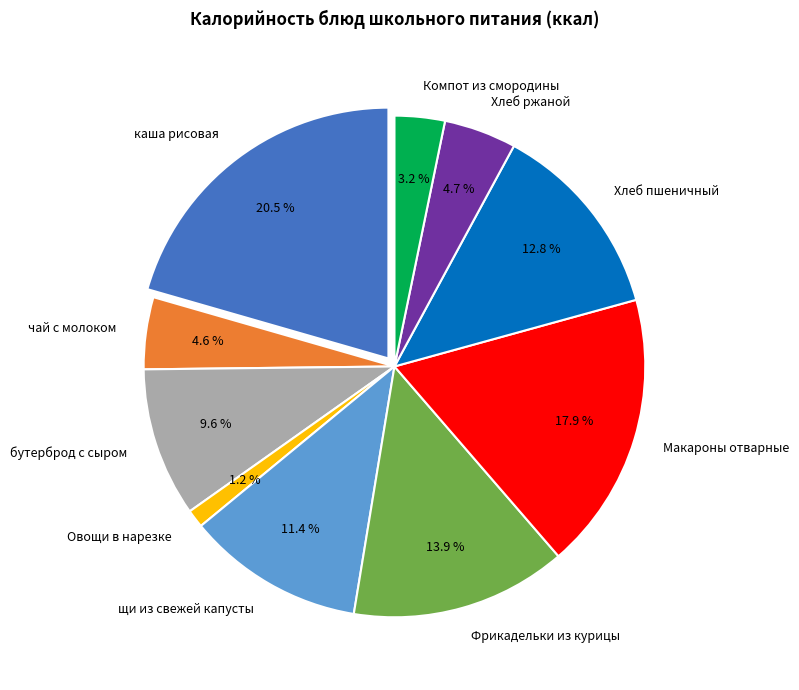

Is it true that Фрикадельки из курицы is 25% of the pie?

False